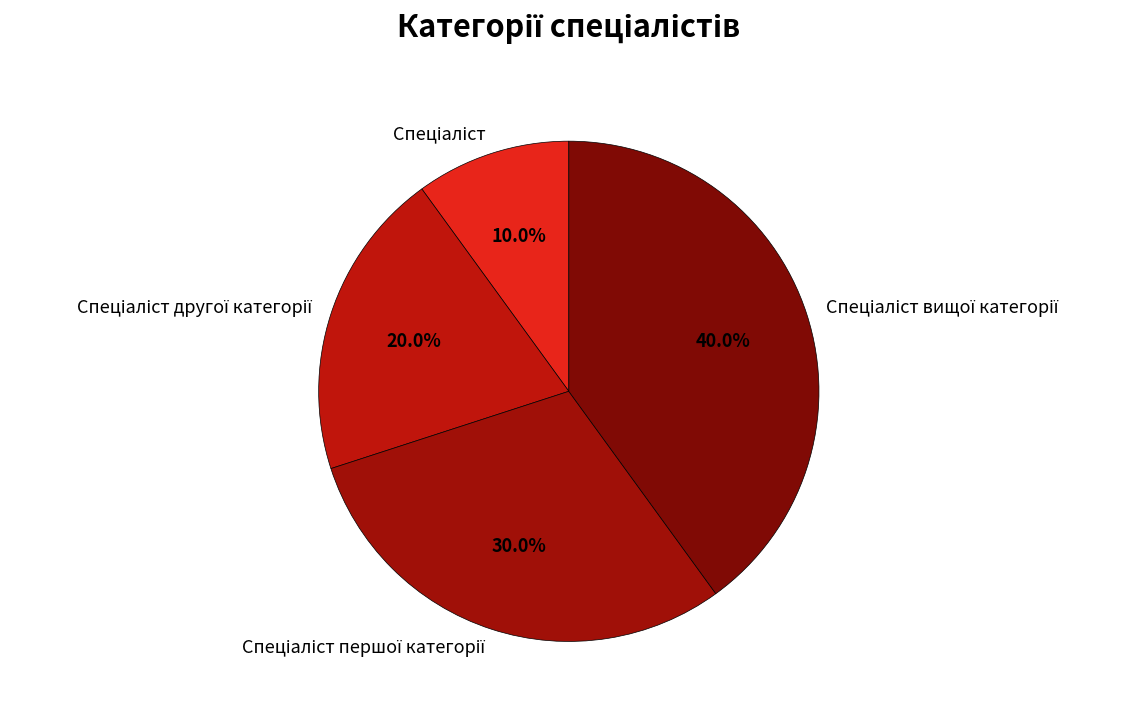

Does any single category account for the majority?

No